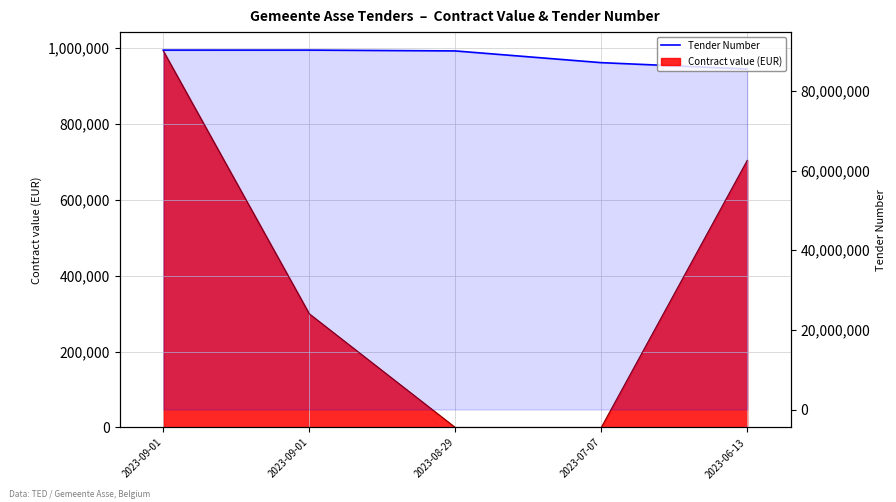

What is the change in value from 2023-09-01 to 2023-07-07?

-3151436